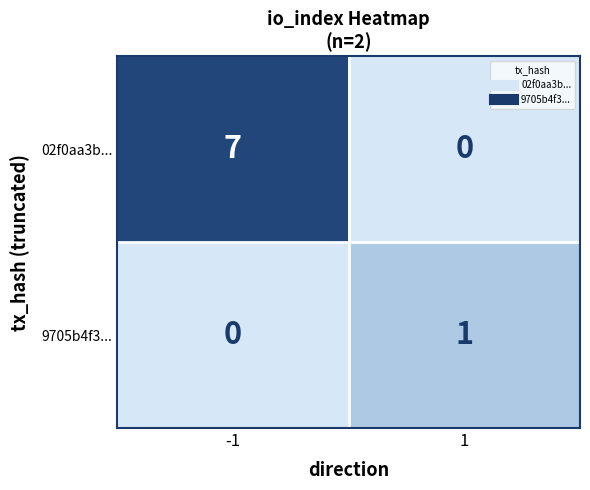

Count the number of data series in this chart.

2